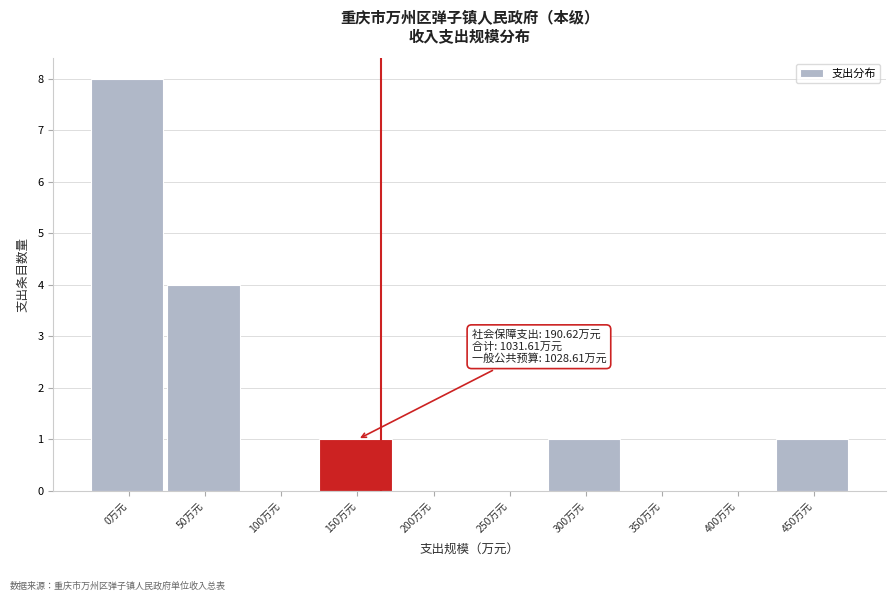

Reading right to left, what are all the values shown in this chart?

450万元=1	400万元=0	350万元=0	300万元=1	250万元=0	200万元=0	150万元=1	100万元=0	50万元=4	0万元=8